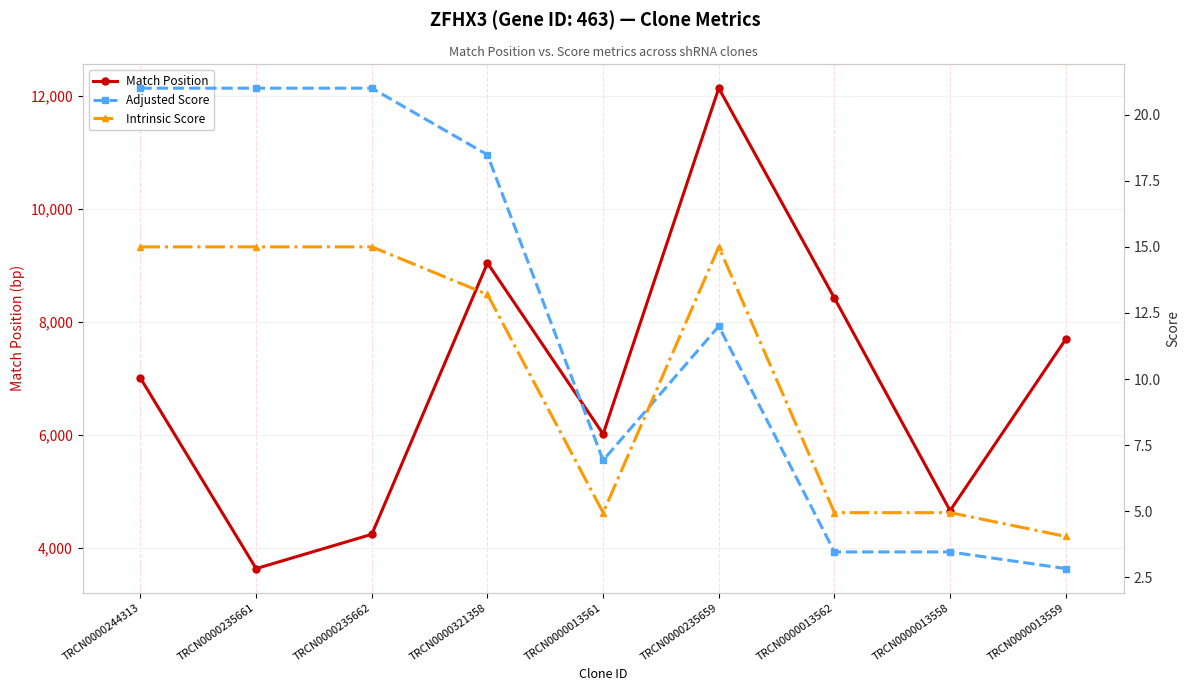

What are all the series names shown in the legend?

Match Position, Adjusted Score, Intrinsic Score